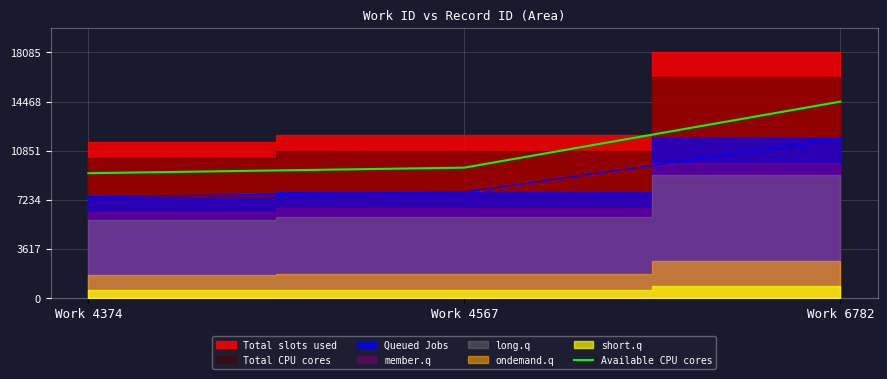

Reading right to left, what are all the values shown in this chart?

Work 6782=14468.0	Work 4567=9607.2	Work 4374=9198.4